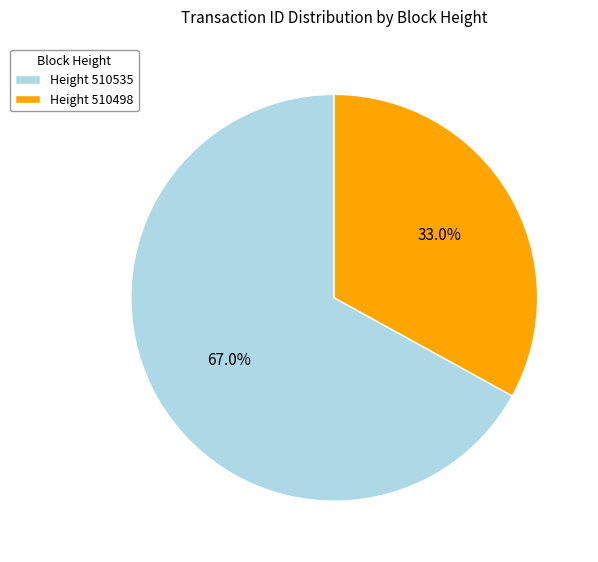

What portion of the pie excludes Height 510535?

33.0%